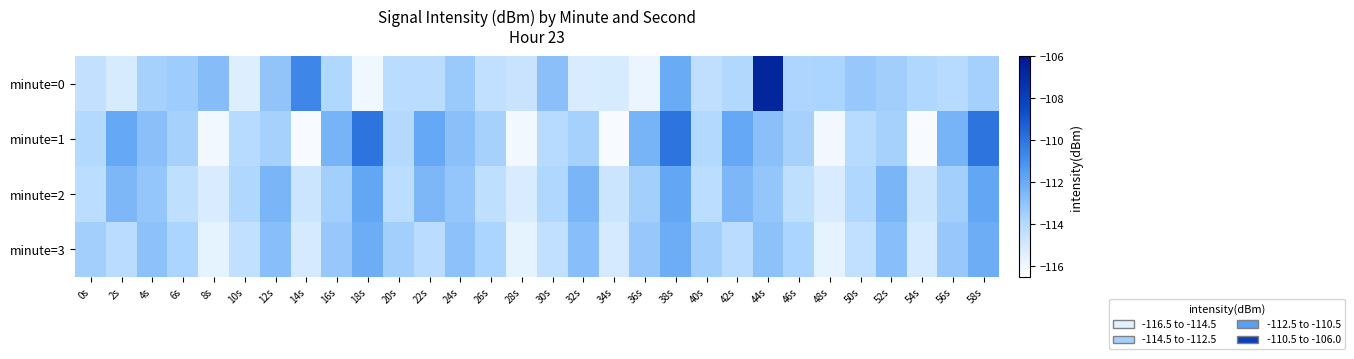

Which label corresponds to the smallest value in the chart?

14s